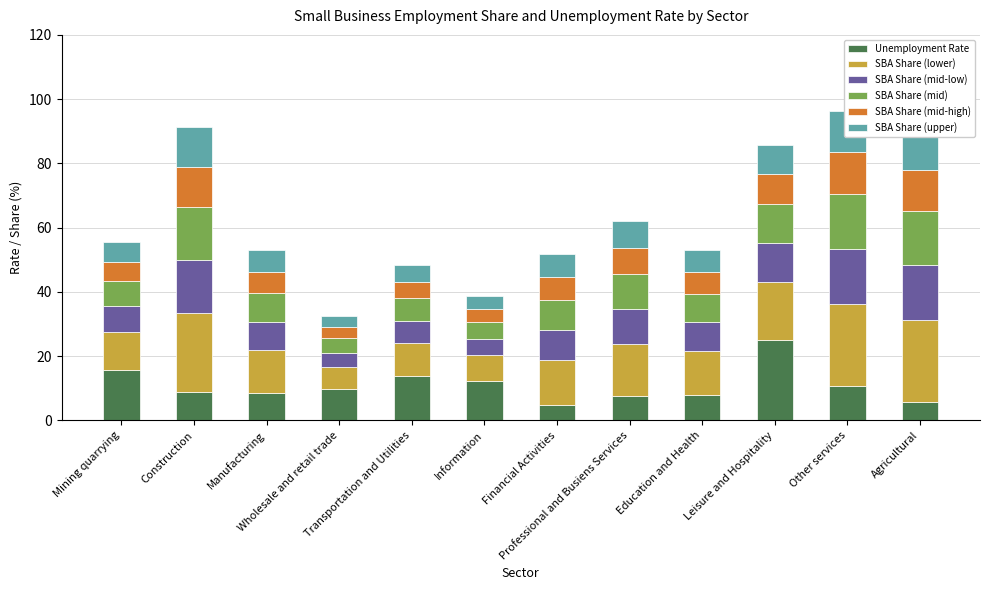

What is the spread (max minus min) of values at Construction?

15.8